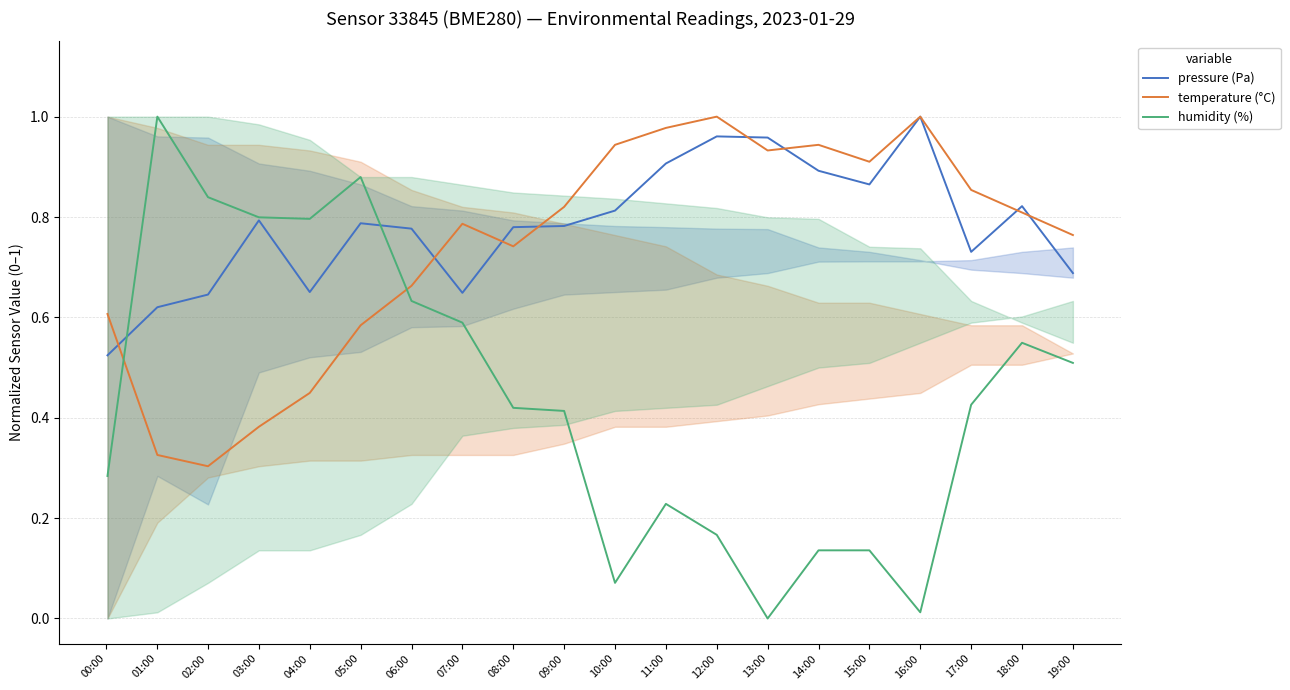

True or false: temperature (°C) has more than 2 interior local peaks.

True